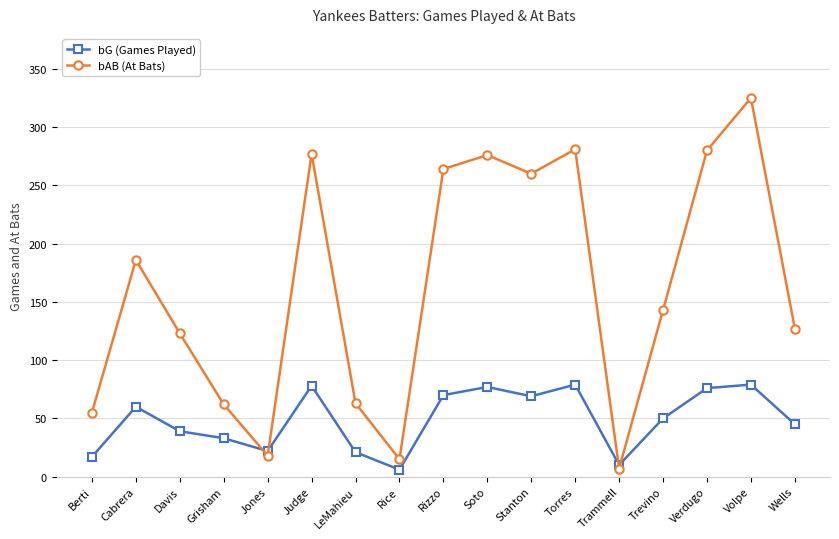

What is the label of the 17th point from the left?

Wells